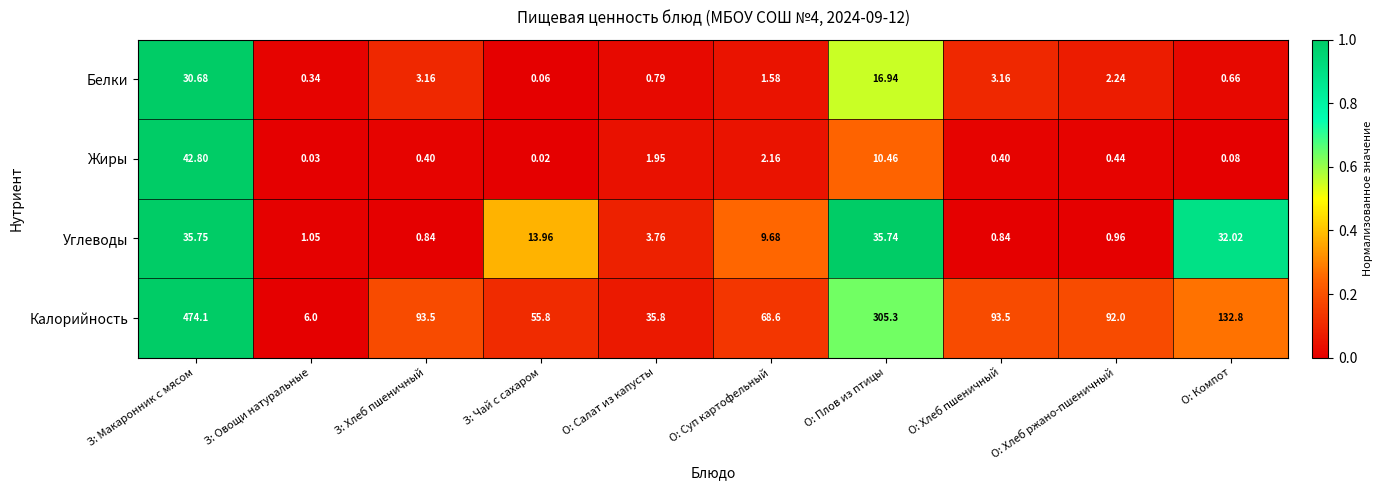

List the series in order of their peak value, lowest first.

Белки, Углеводы, Жиры, Калорийность